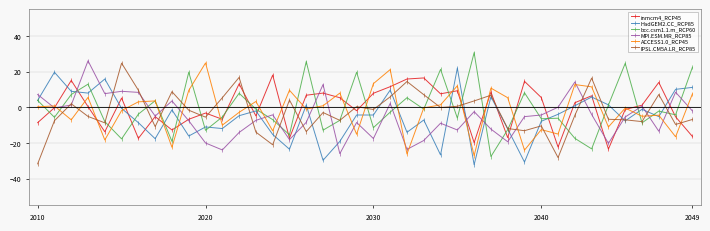

Which series ends up on top after the final intersection of HadGEM2.CC_RCP85 and MPI.ESM.MR_RCP85?

HadGEM2.CC_RCP85